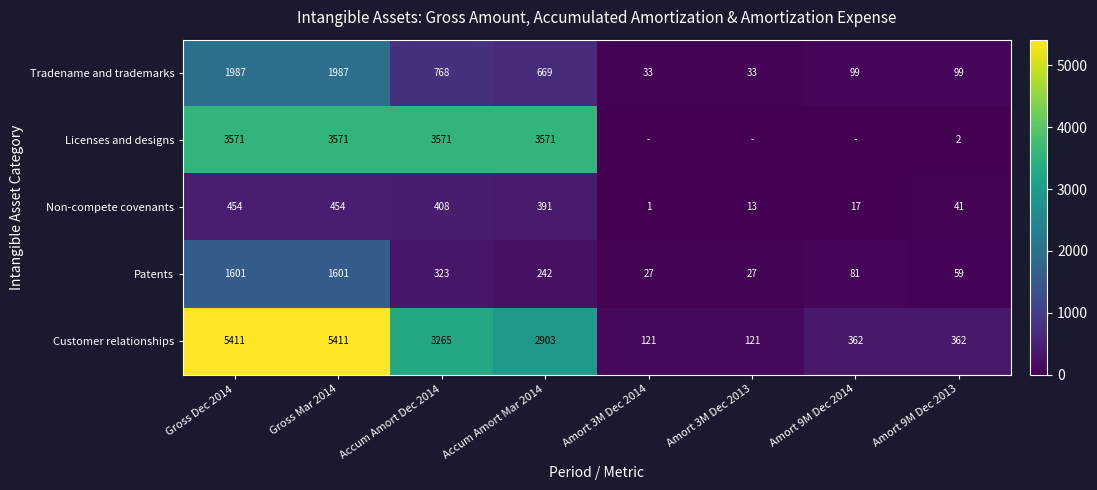

The value of Non-compete covenants at Gross Mar 2014 is 454. True or false?

True